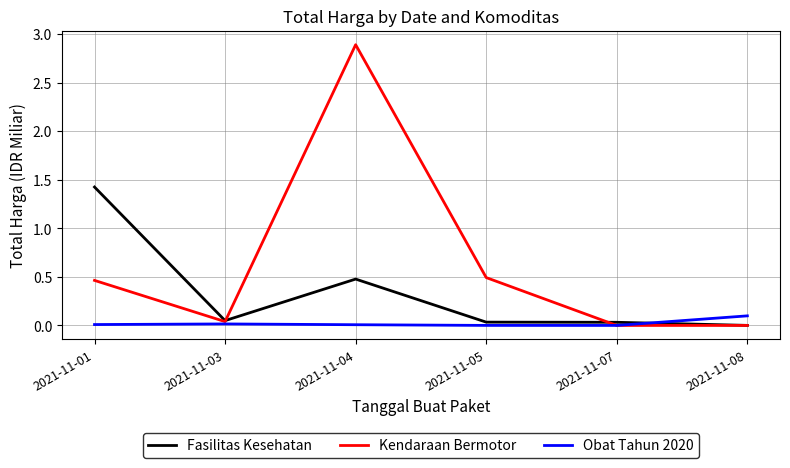

Is the value of Fasilitas Kesehatan at 2021-11-04 greater than the value of Obat Tahun 2020 at 2021-11-03?

Yes